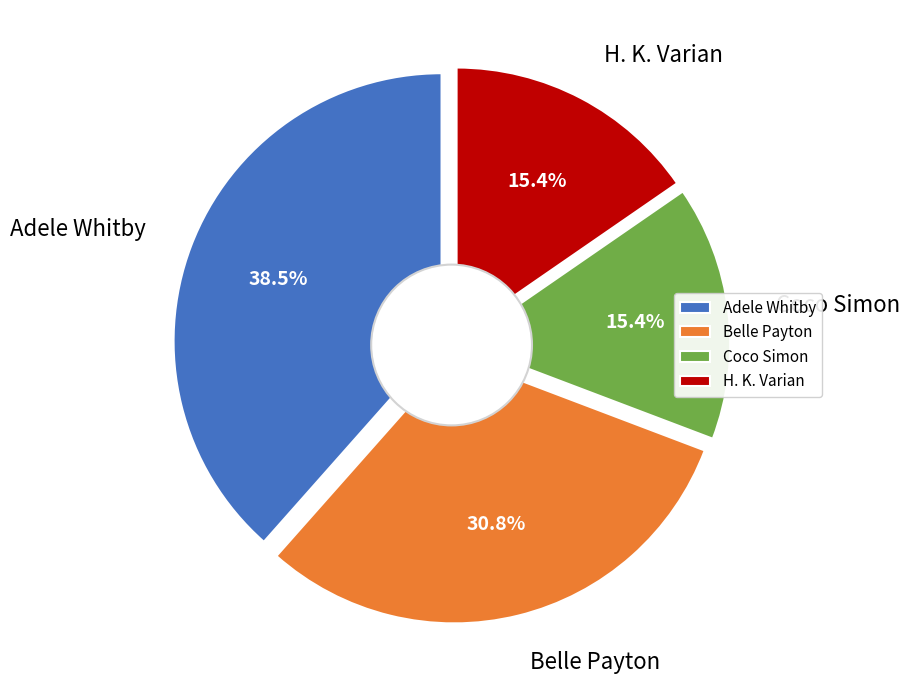

Do Belle Payton (428115713) and H. K. Varian (557207772) together represent more than half of the pie?

Yes